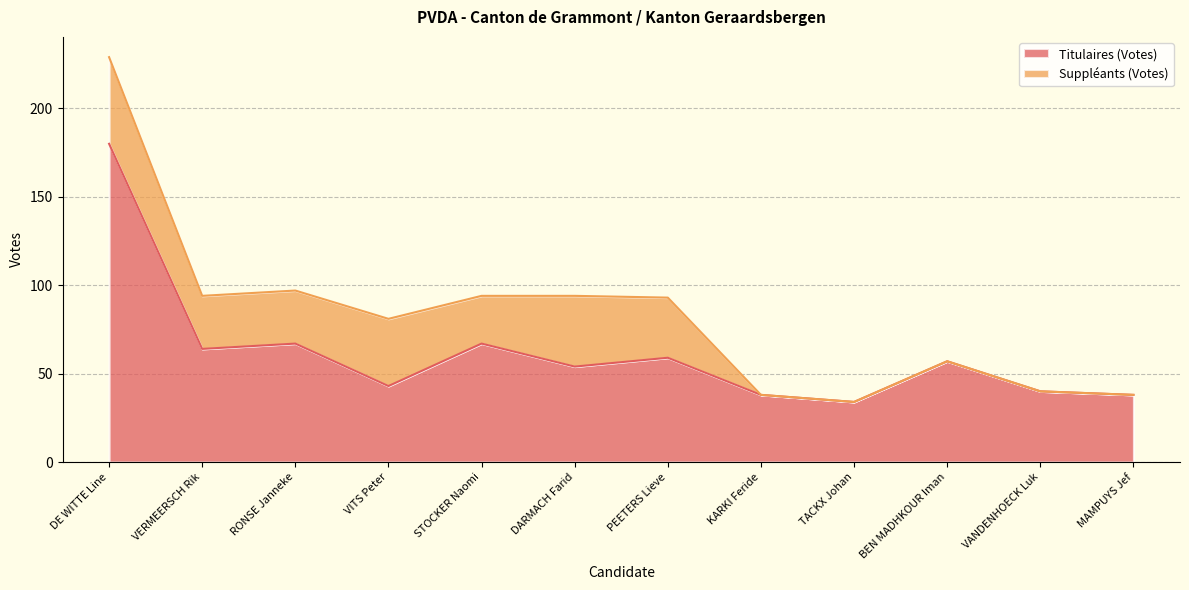

List the labels in order of value, largest first.

DE WITTE Line, RONSE Janneke, STOCKER Naomi, VERMEERSCH Rik, PEETERS Lieve, BEN MADHKOUR Iman, DARMACH Farid, VITS Peter, VANDENHOECK Luk, KARKI Feride, MAMPUYS Jef, TACKX Johan